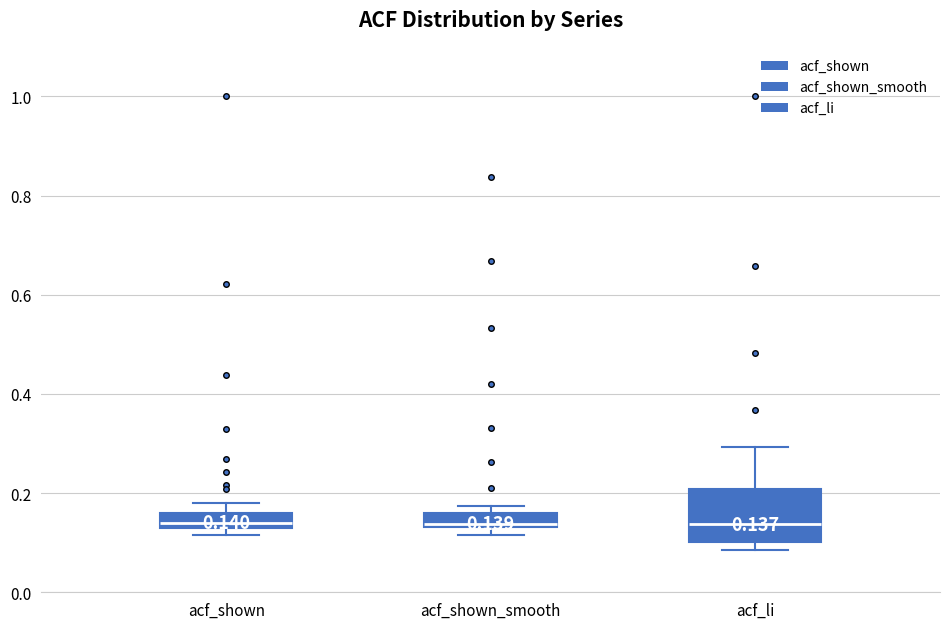

Comparing the boxes themselves (not the whiskers), which one is the tallest?

acf_li